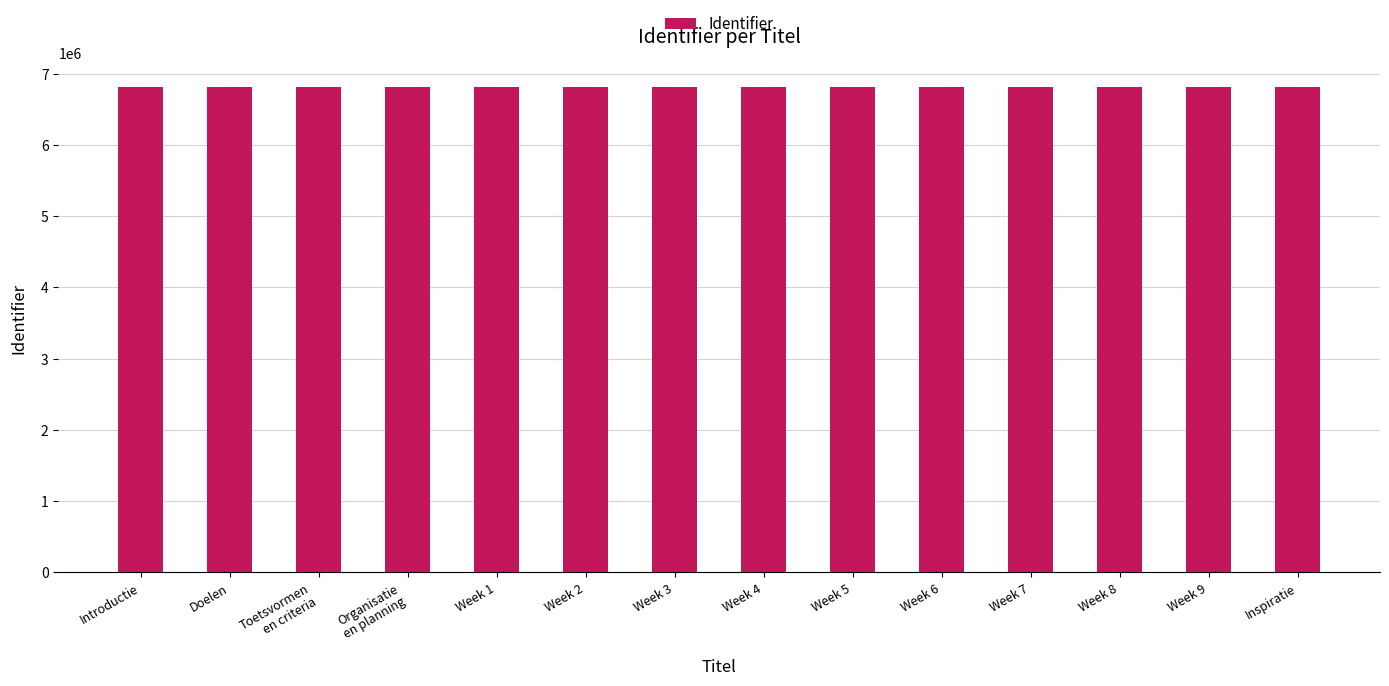

What is the maximum value shown in the chart?

6809802